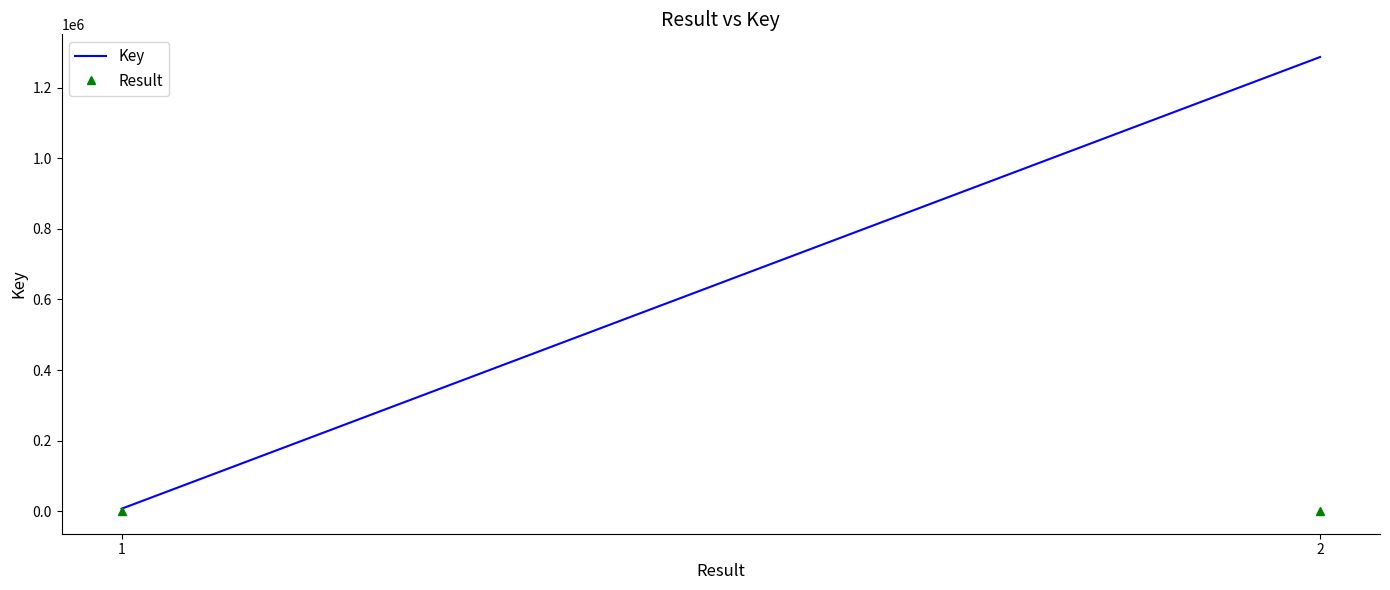

Which series changed the most between 1 and 2?

Key